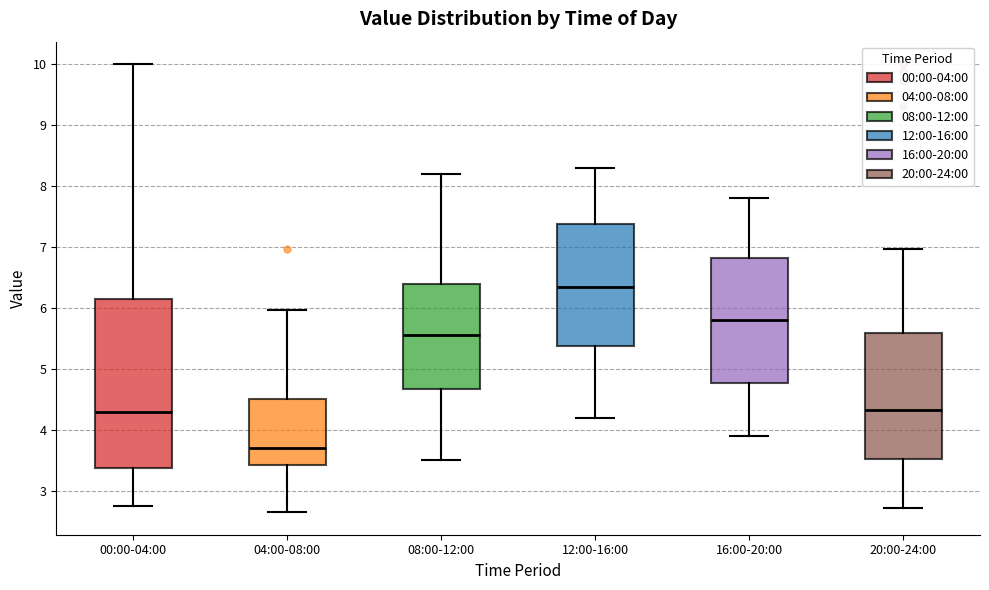

Reading left to right, read every box against the y-axis: the position of its median line, the range the box covers, and the ends of its whiskers. The values are not printed on the chart, so give them approximately, as read against the axis.

00:00-04:00: median 4.3, box 3.4 to 6.2, whiskers 2.8 to 10.0
04:00-08:00: median 3.7, box 3.4 to 4.5, whiskers 2.7 to 6.0
08:00-12:00: median 5.6, box 4.7 to 6.4, whiskers 3.5 to 8.2
12:00-16:00: median 6.4, box 5.4 to 7.4, whiskers 4.2 to 8.3
16:00-20:00: median 5.8, box 4.8 to 6.8, whiskers 3.9 to 7.8
20:00-24:00: median 4.3, box 3.5 to 5.6, whiskers 2.7 to 7.0